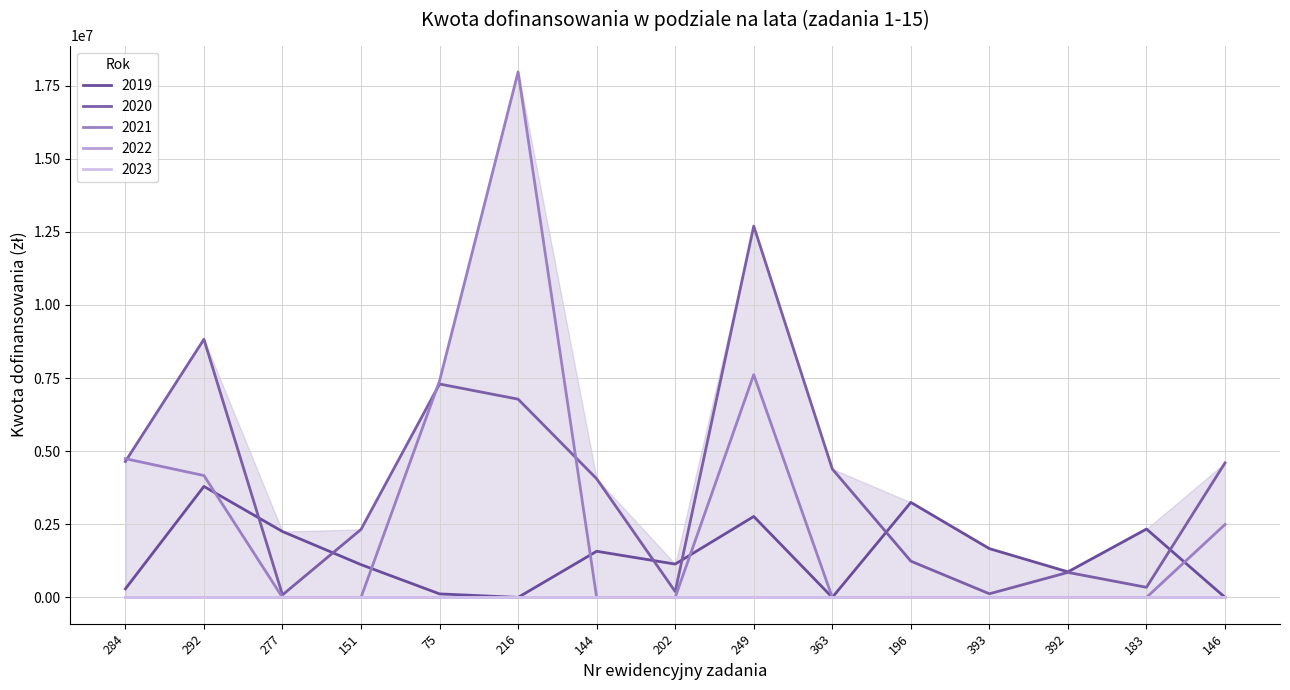

At which category is the sum across all series the highest?

216